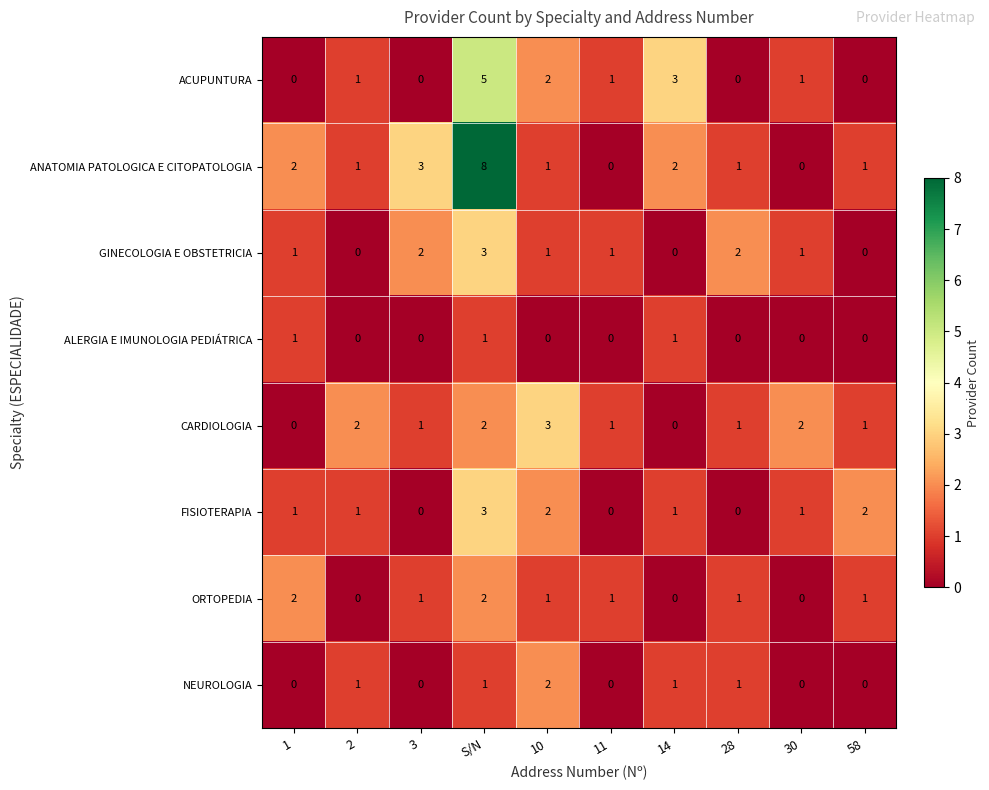

Which series changed the most between 3 and 11?

ANATOMIA PATOLOGICA E CITOPATOLOGIA